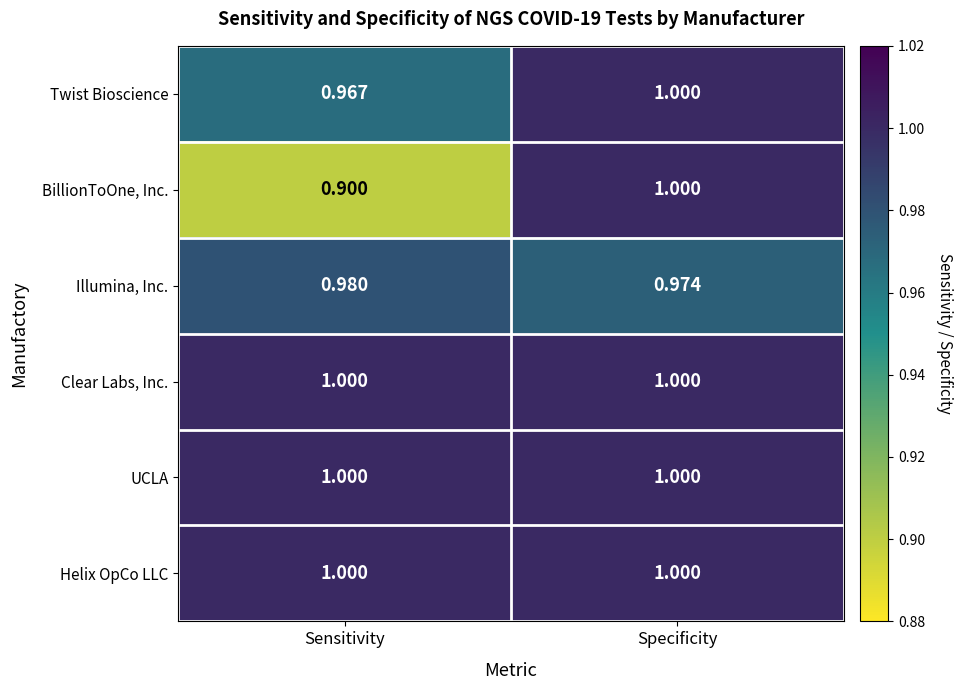

Which series changed the most between Sensitivity and Specificity?

BillionToOne, Inc.